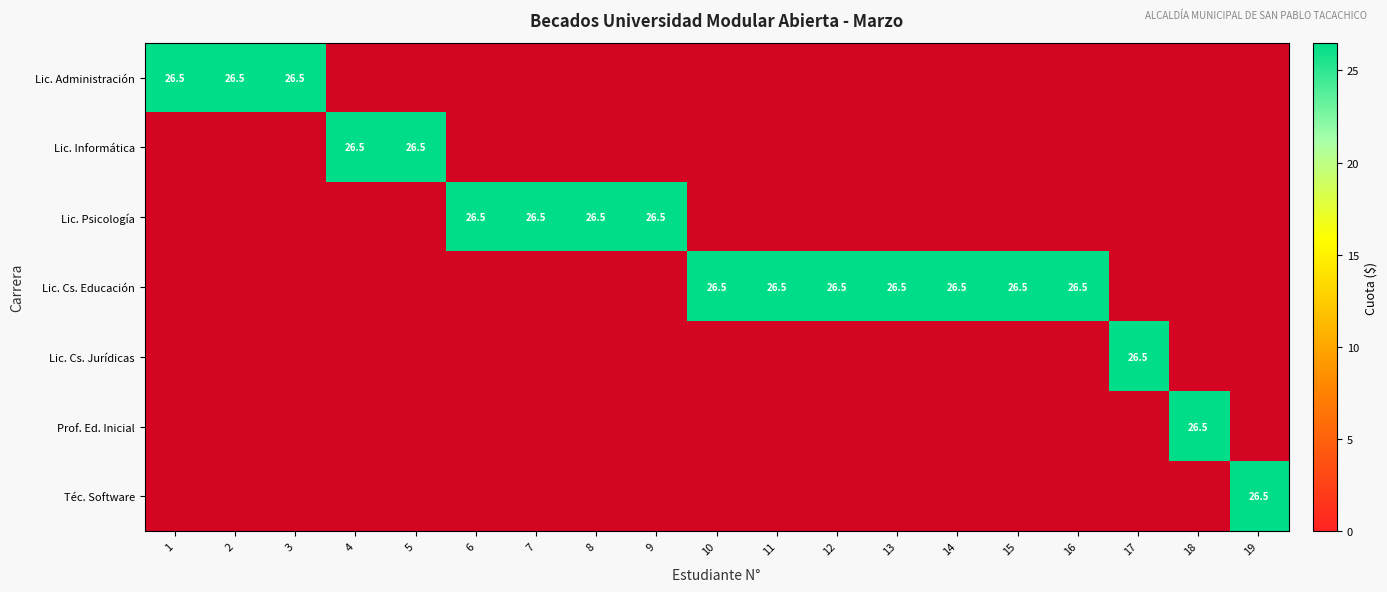

Count the number of data series in this chart.

7